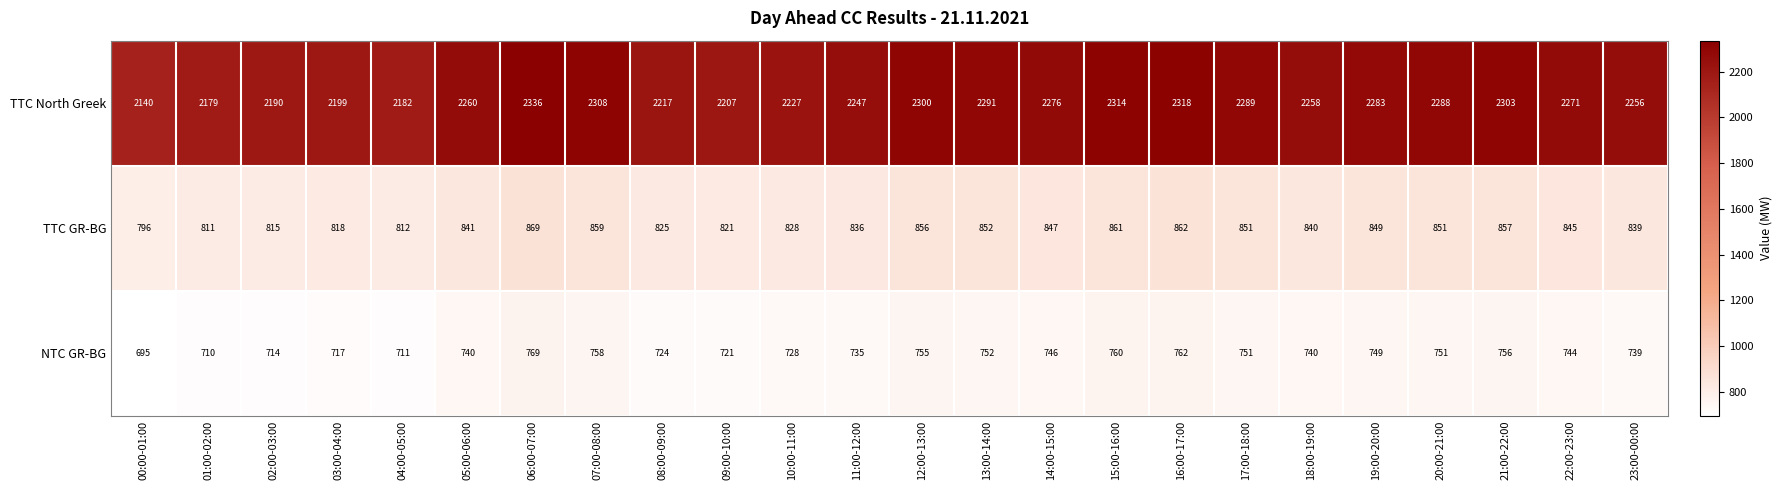

List the series in order of their peak value, highest first.

TTC North Greek, TTC GR-BG, NTC GR-BG